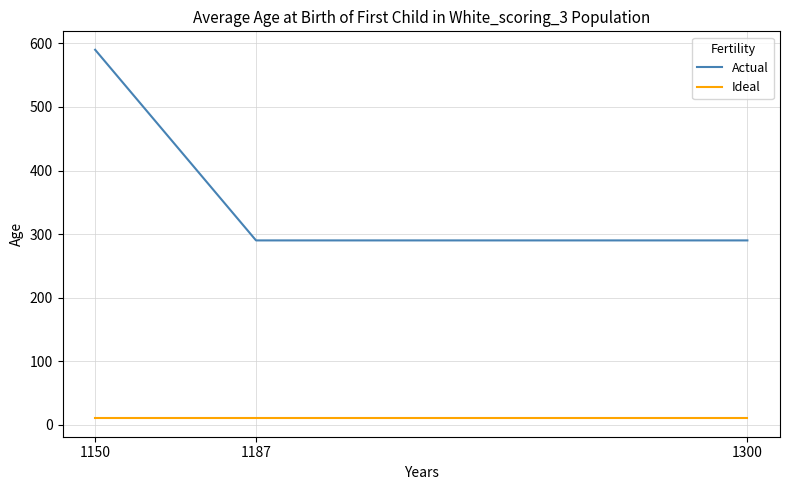

Between 1150 and 1300, which series saw the biggest shift?

Actual